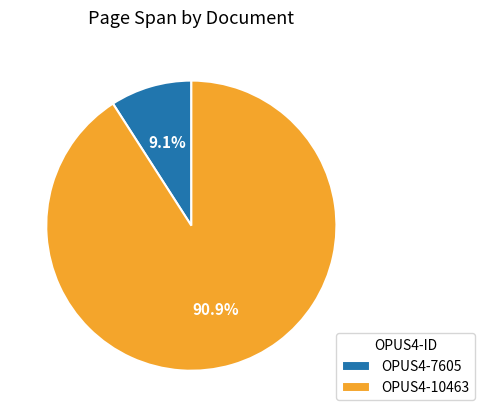

Which category has the biggest portion of the pie?

OPUS4-10463